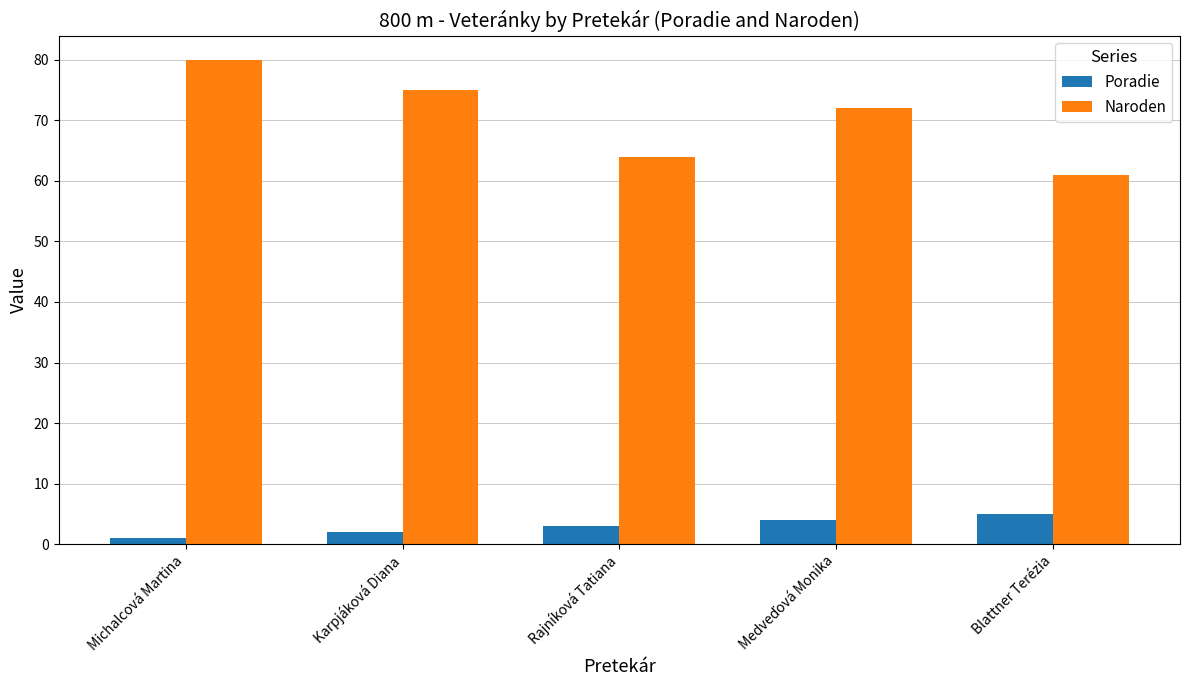

Rank the series by their average value, from lowest to highest.

Poradie, Naroden